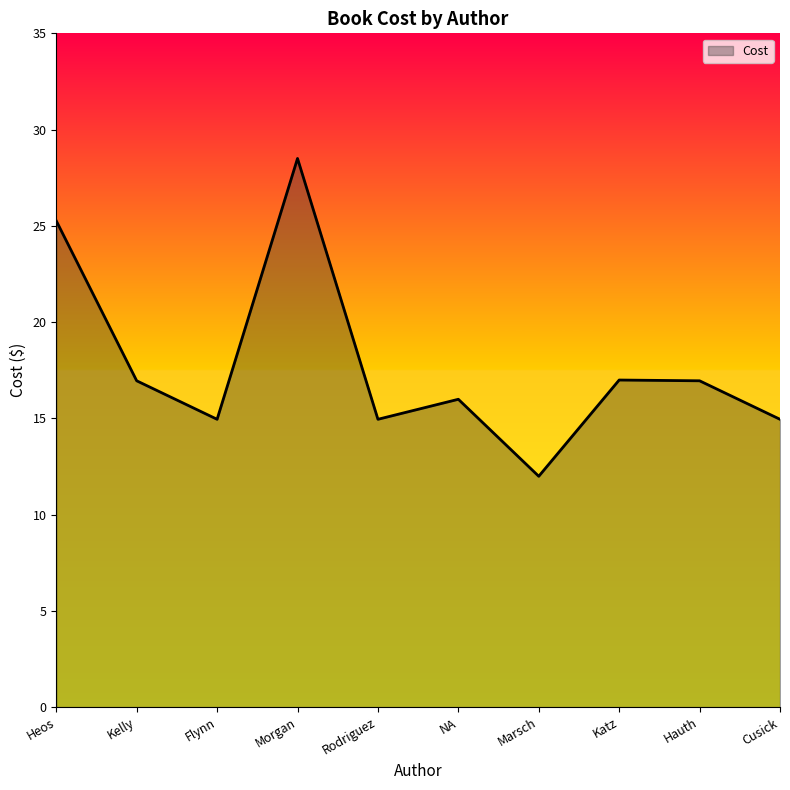

Where does the data first go above 16?

Heos